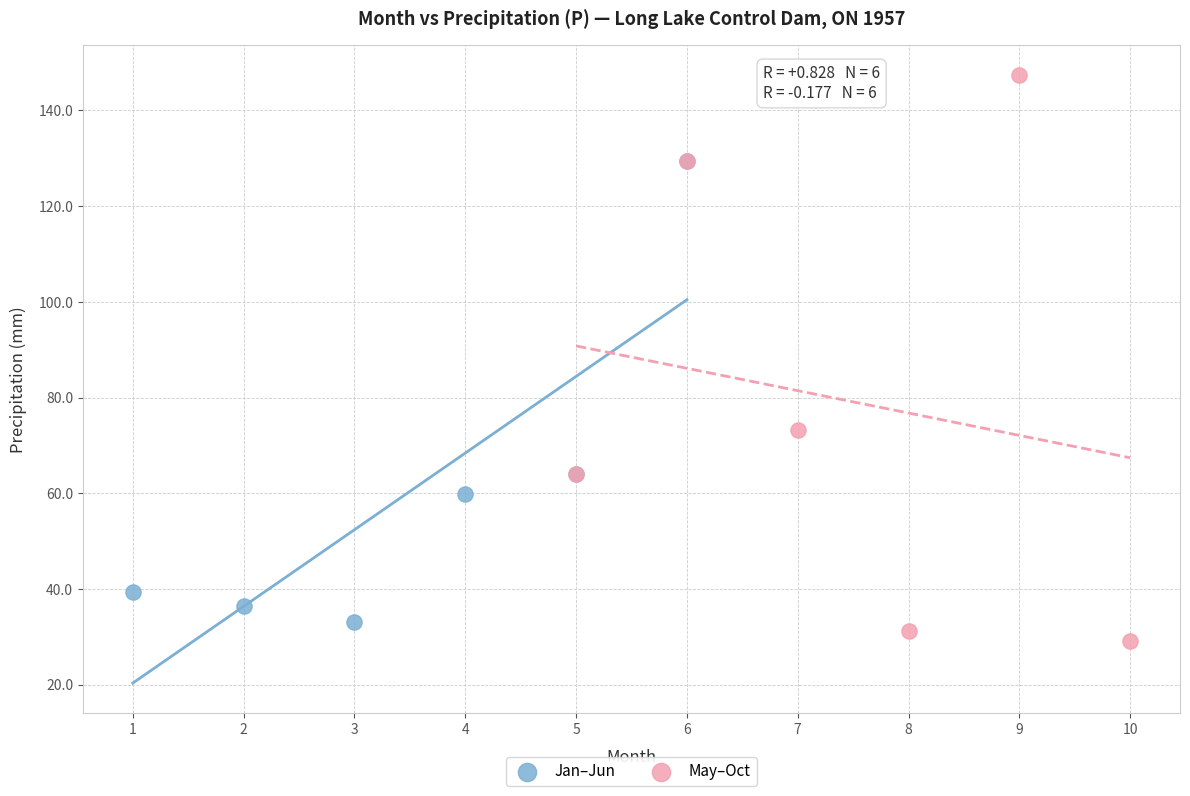

Which series contains the highest Y value?

May–Oct